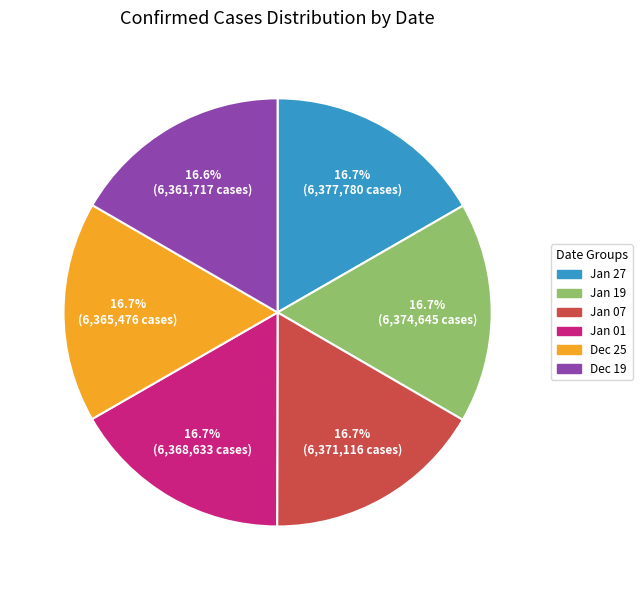

What percentage do Dec 19 and Jan 01 together represent?

33.3%